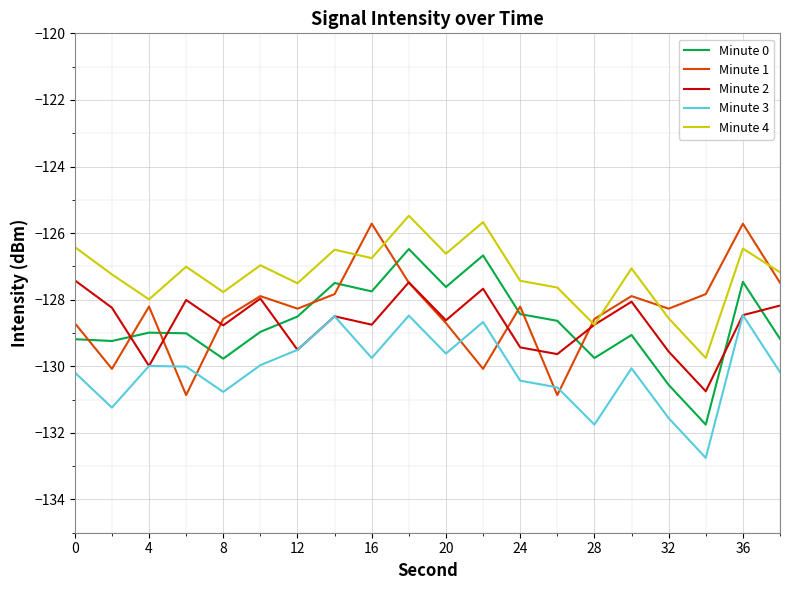

How many interior local valleys does the Minute 1 series have?

6